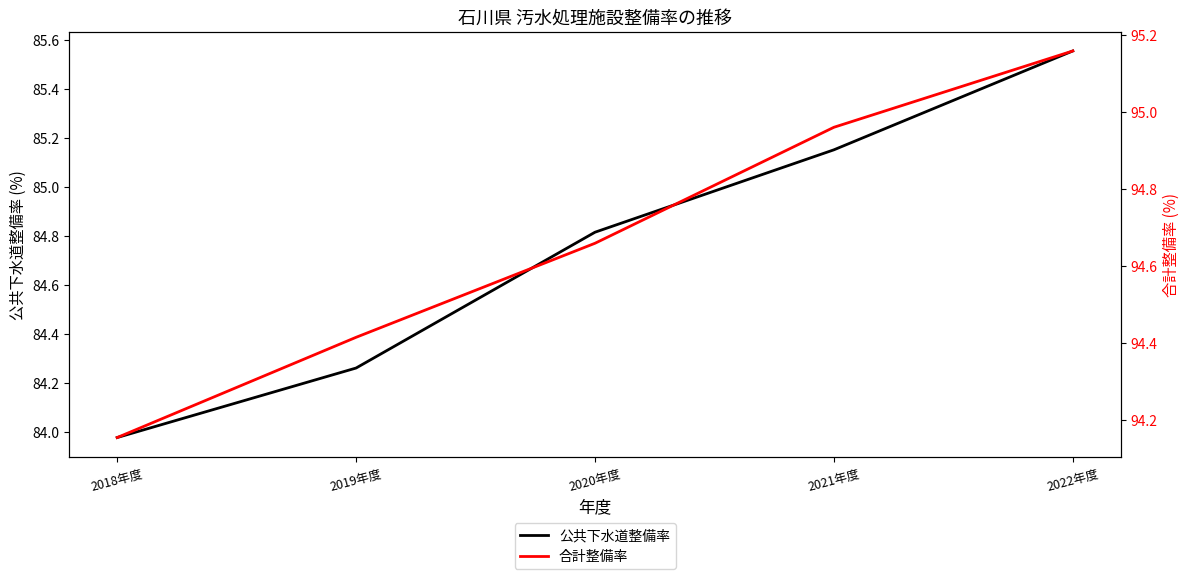

Which series has the widest spread of values?

公共下水道整備率